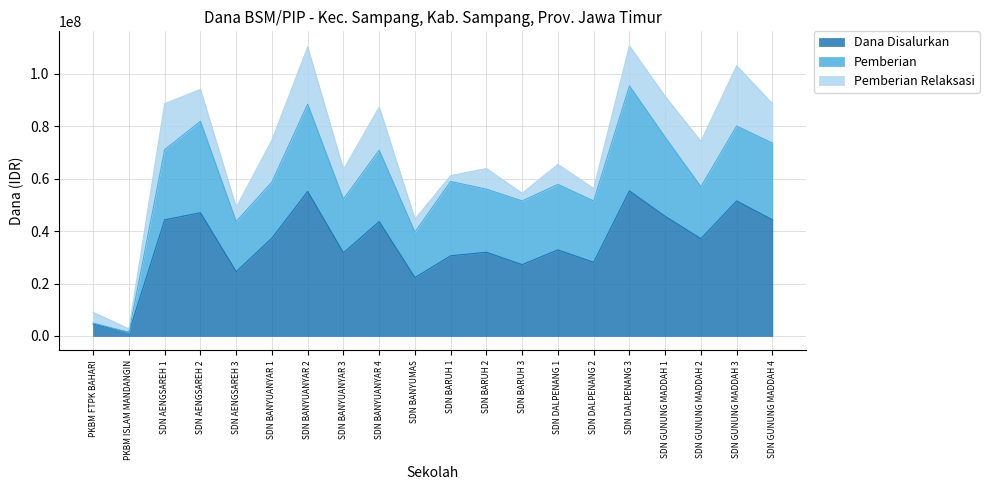

Does the chart display data point markers on the line(s)?

No